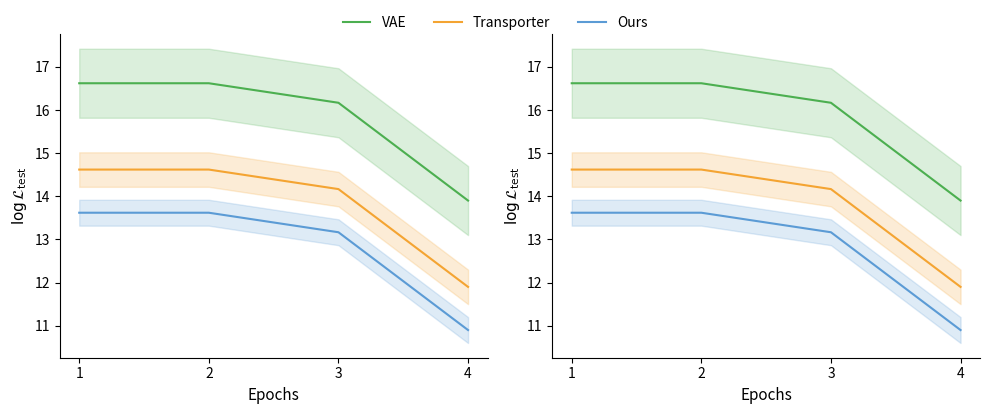

Which series changed the most between 2 and 3?

VAE